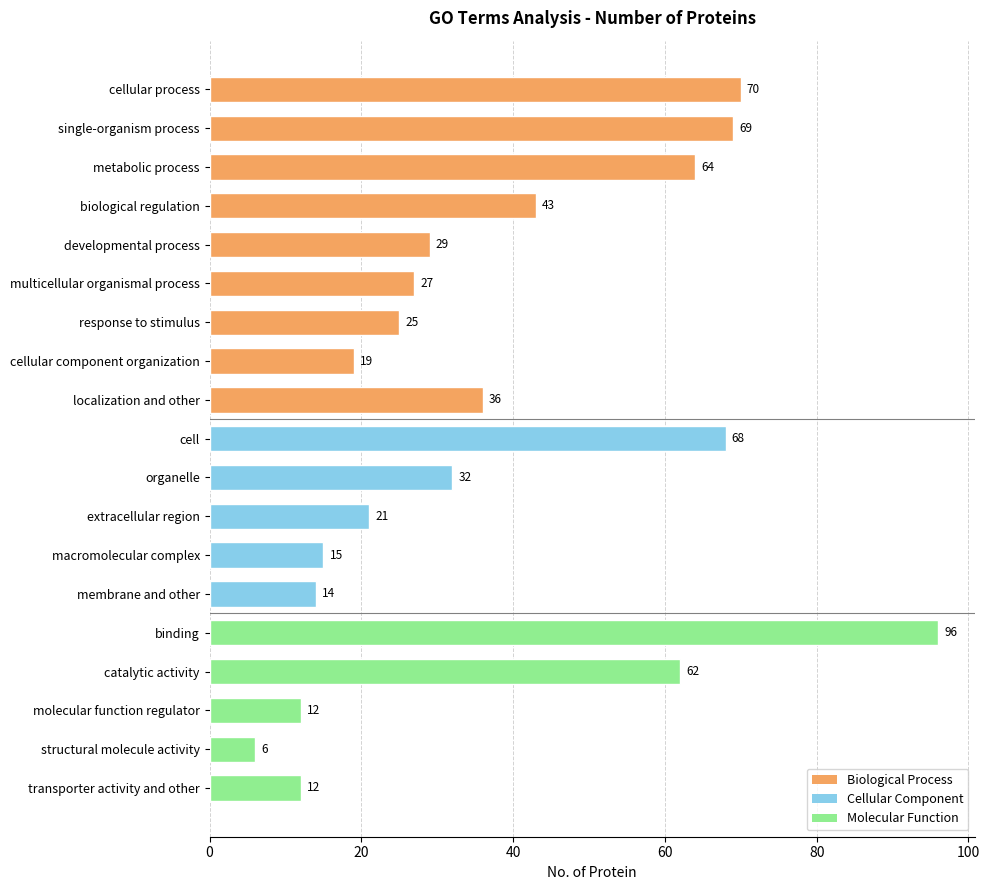

Which category has the lowest value across all series?

structural molecule activity